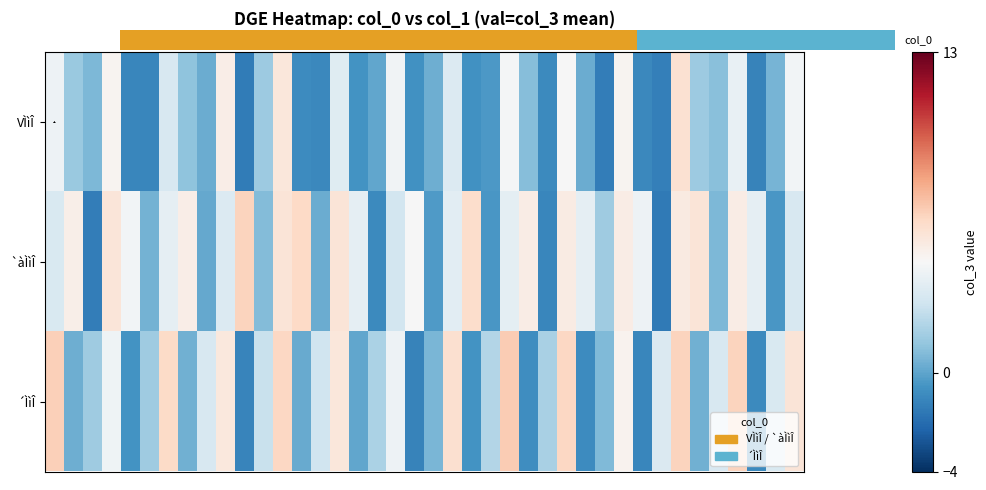

Which category has the highest value across all series?

24